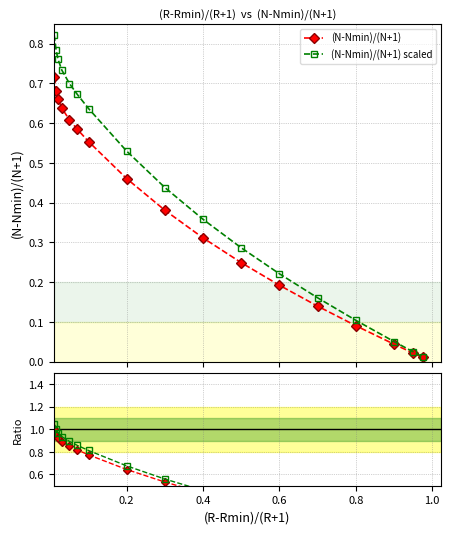

True or false: (N-Nmin)/(N+1) has more than 1 points higher than both neighbors.

False